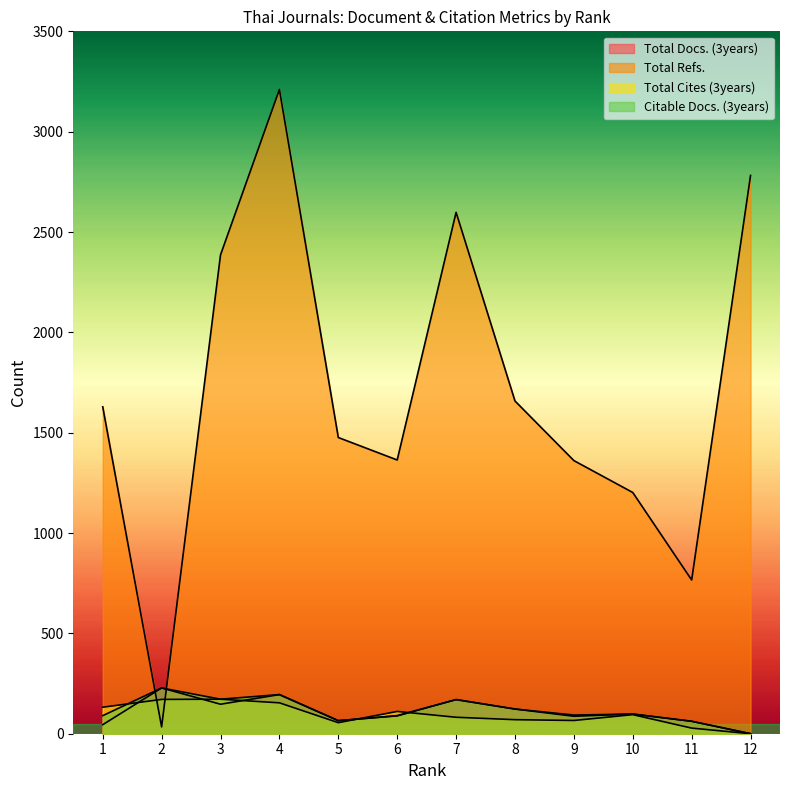

What is the difference between the highest and lowest values at 6?

1275